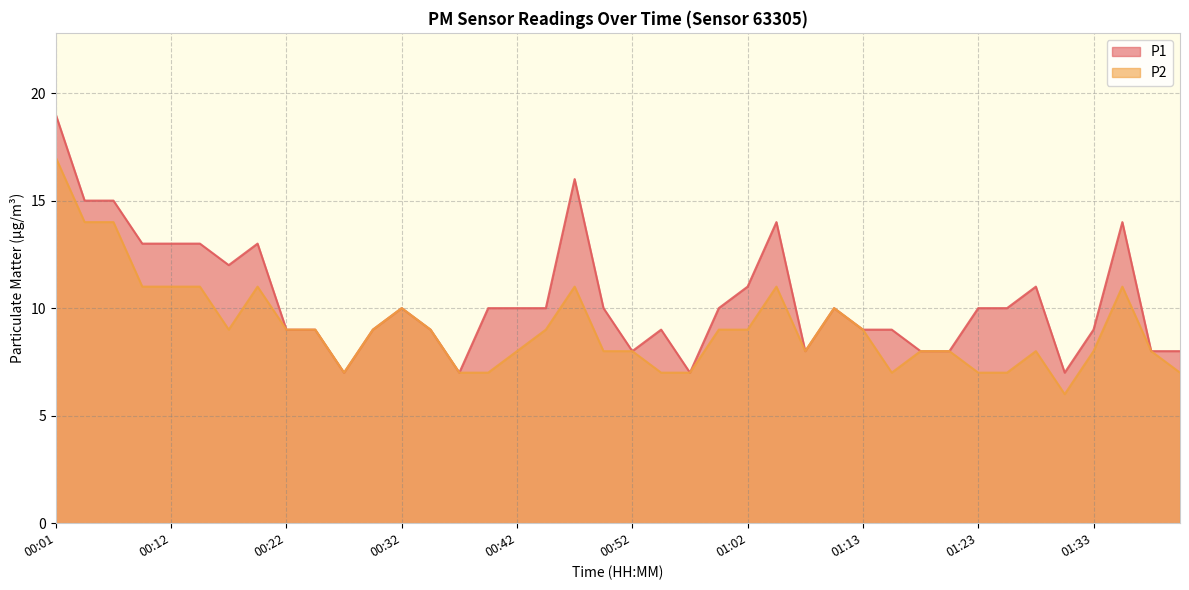

What is the value of the P1 point at the 14th from the left?

9